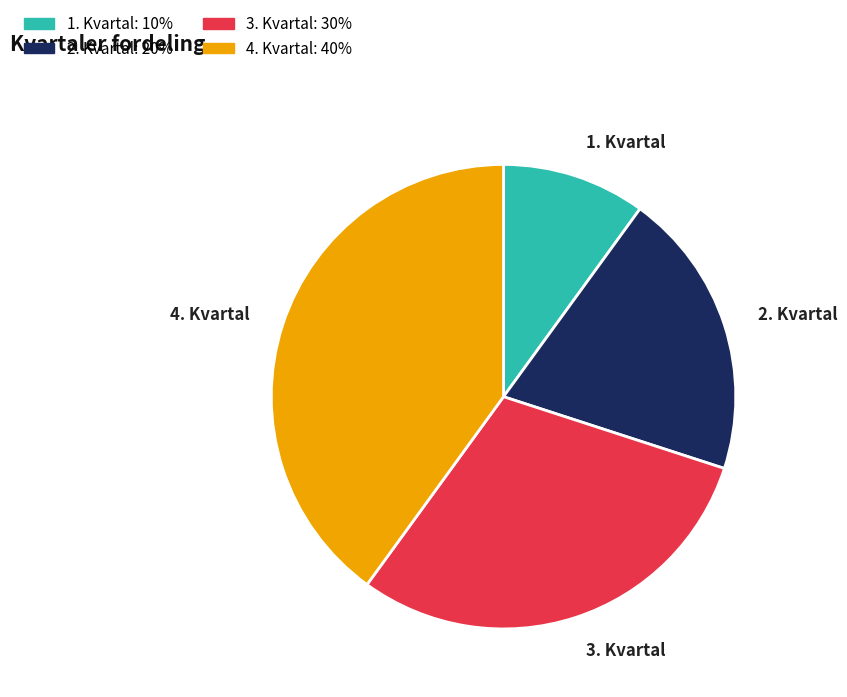

Count the number of slices in the pie.

4